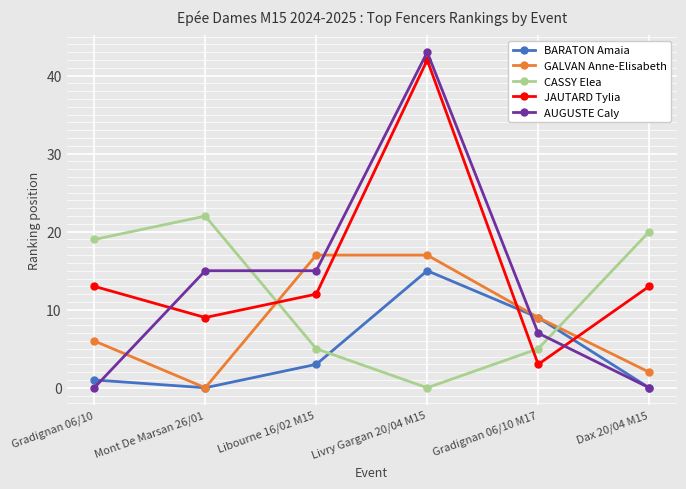

Which series has the largest total across all categories?

JAUTARD Tylia